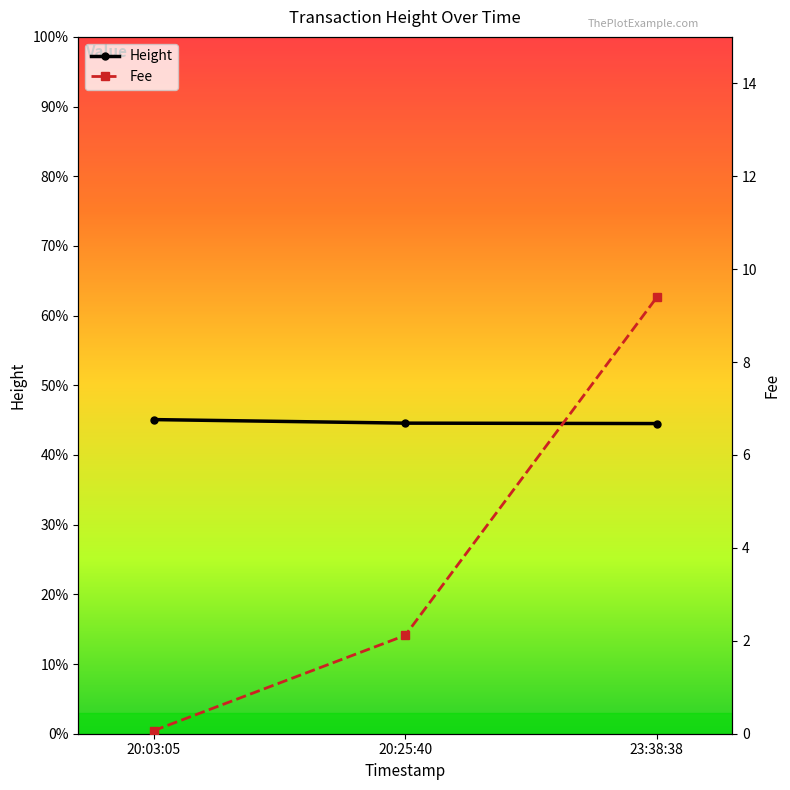

What is the value of the Height point at the 1st from the left?

4508.0